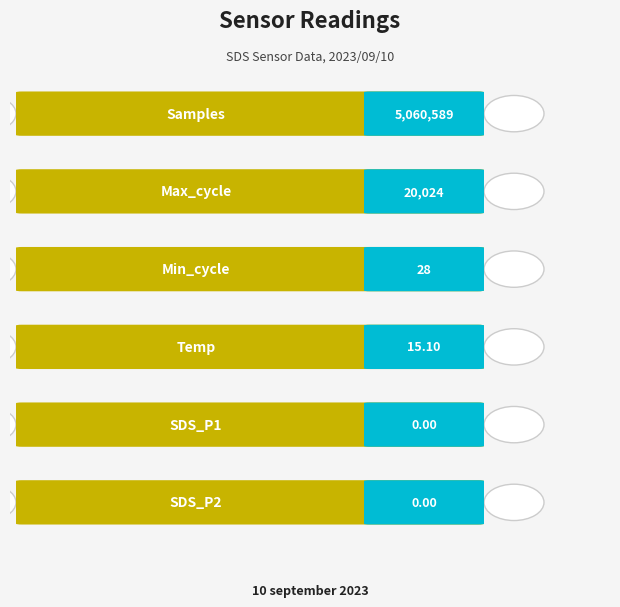

Where does the data first go above 28?

Samples